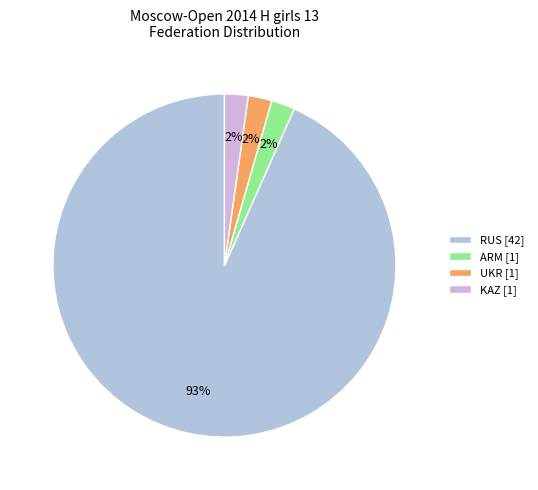

To the nearest percent, what is the average slice percentage?

25%